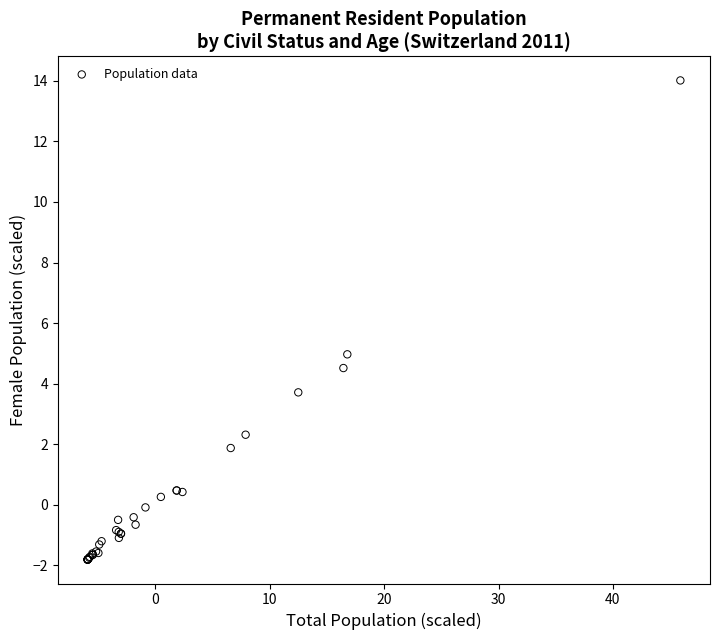

What Y value in the scatter plot is closest to 6?

5.0